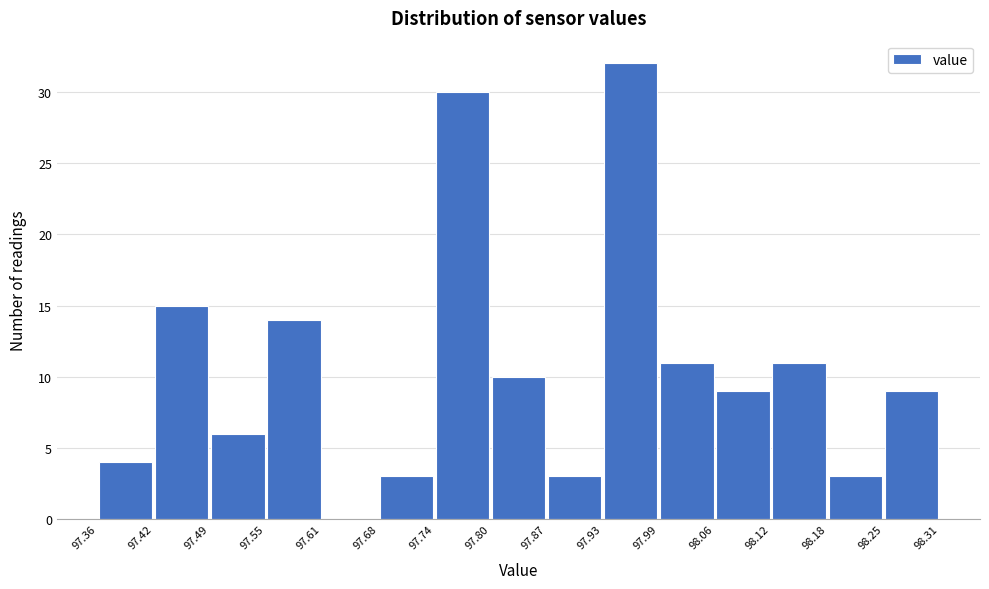

What is the height of the bar covering 97.49 to 97.55 on the x-axis? The values are not printed on the chart, so give them approximately, as read against the axis.

6